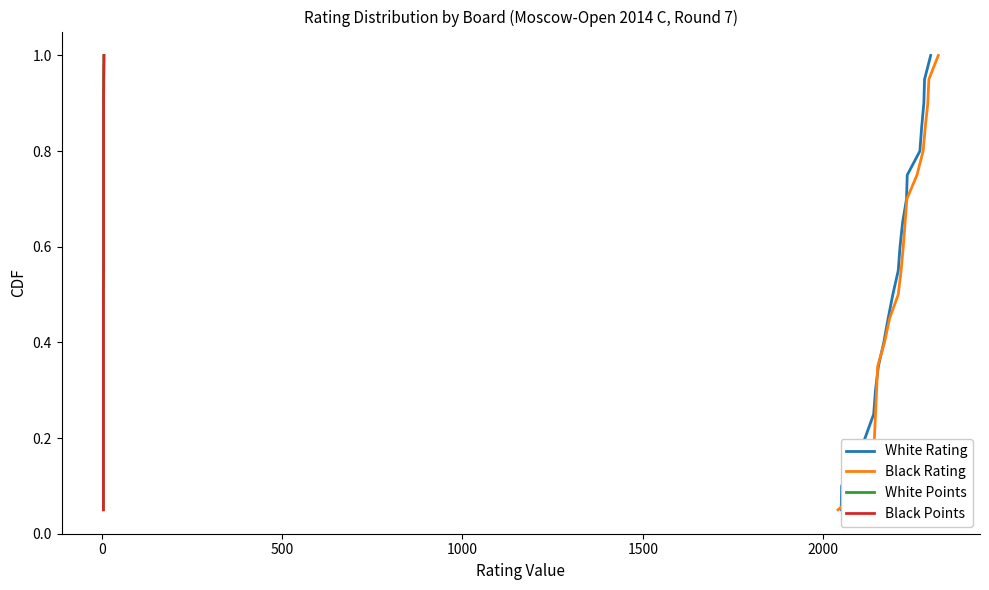

True or false: Black Points has more than 2 interior local peaks.

False